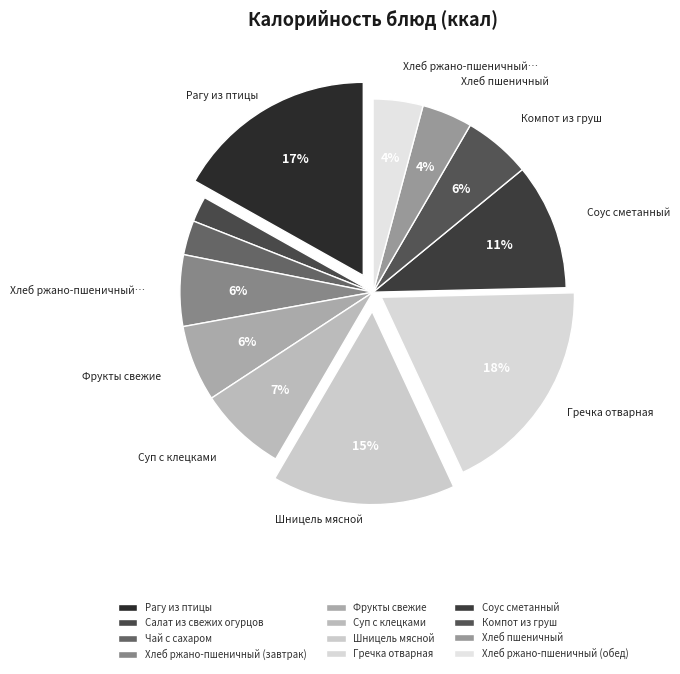

Which slice is the largest?

Гречка отварная